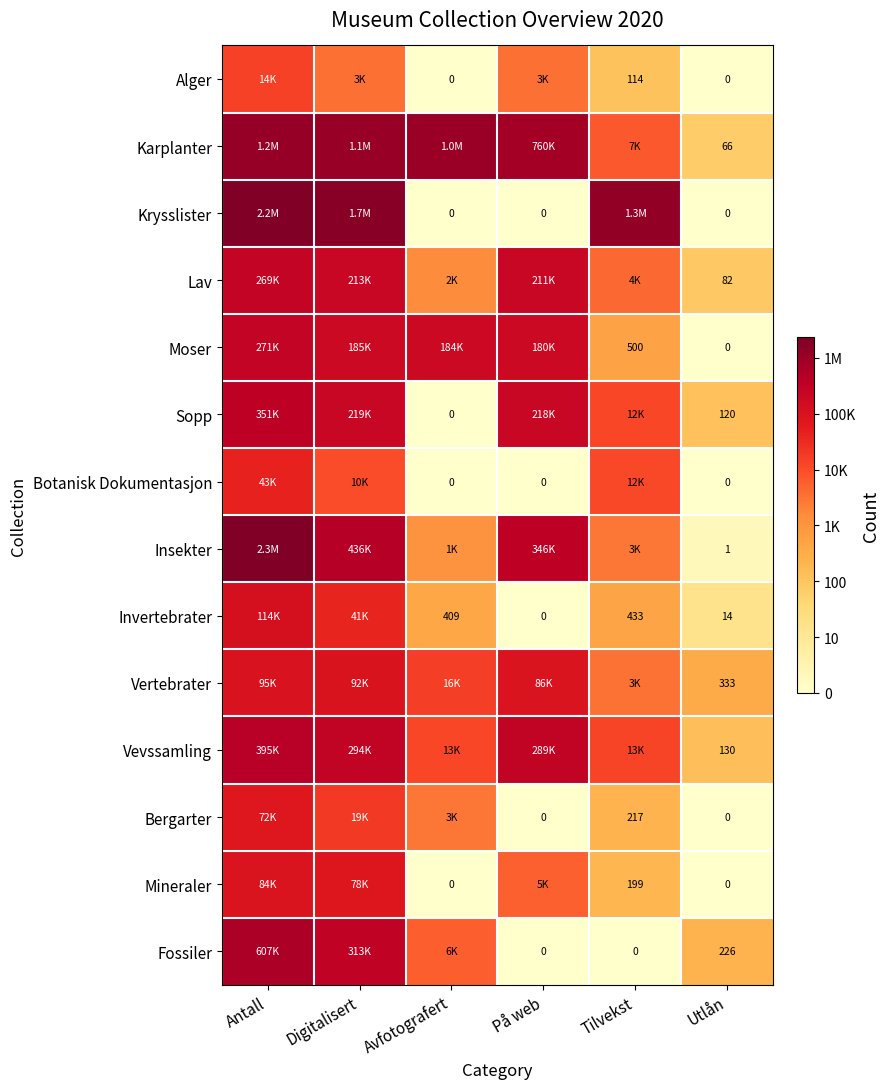

True or false: Lav has a value of 5.4 at Tilvekst.

False